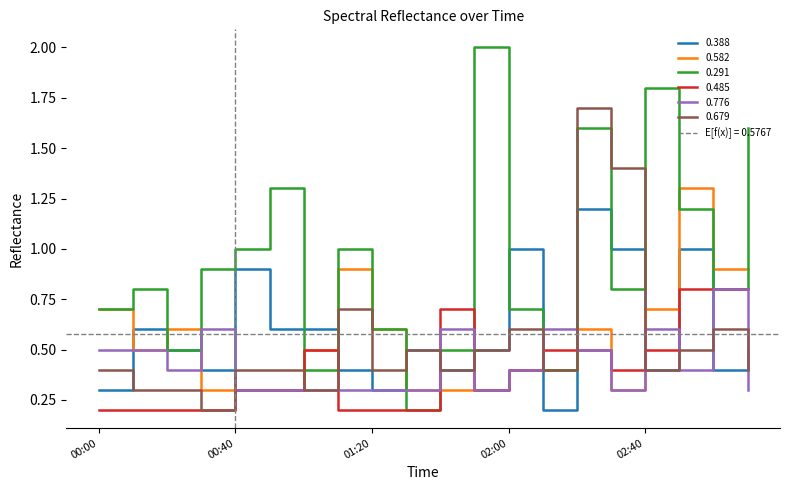

At which category does 0.291 reach its first local valley?

2008/08/15 00:20